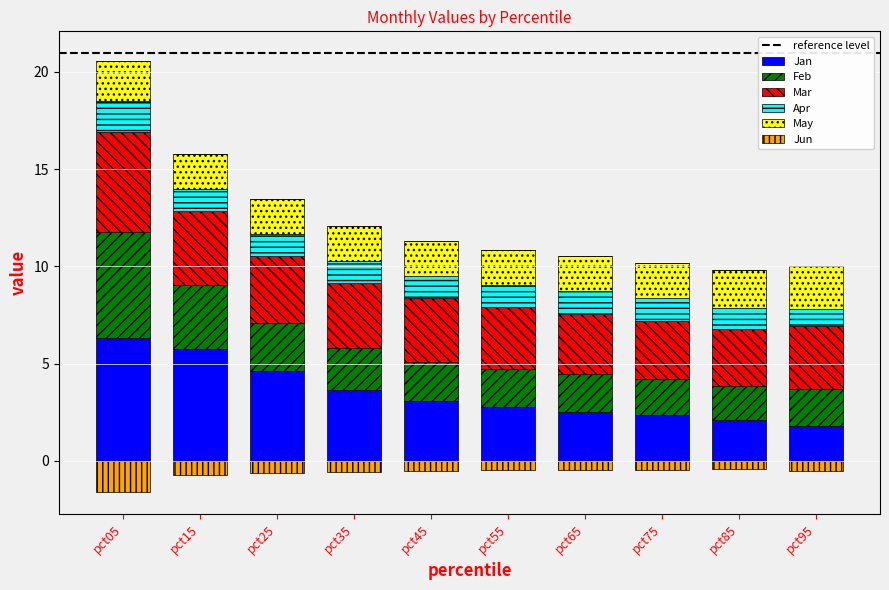

The value of Mar at pct15 is 2.3. True or false?

False